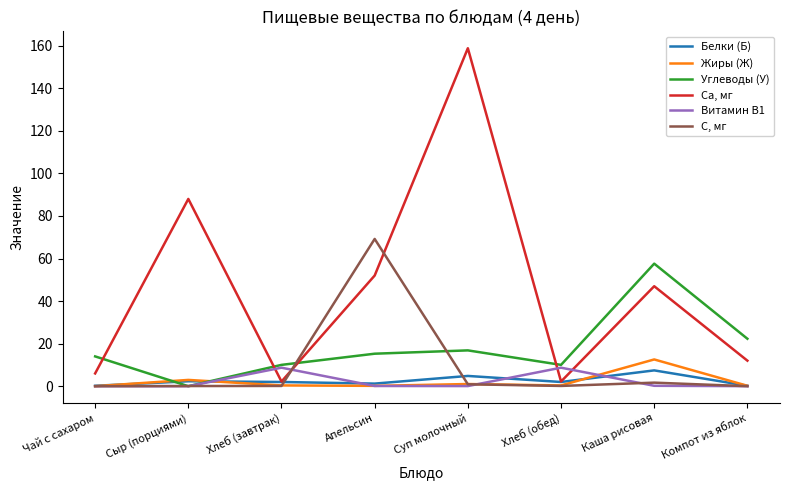

How many series are shown in this chart?

6